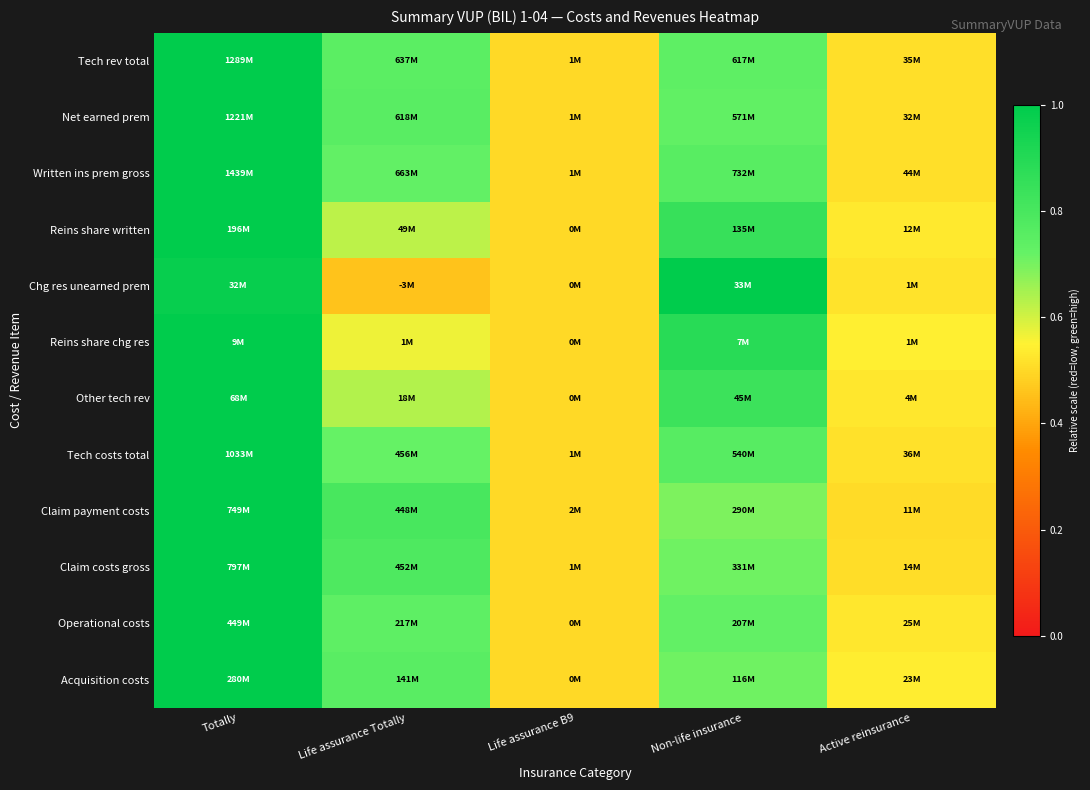

Which has a higher value, Totally or Active reinsurance?

Totally